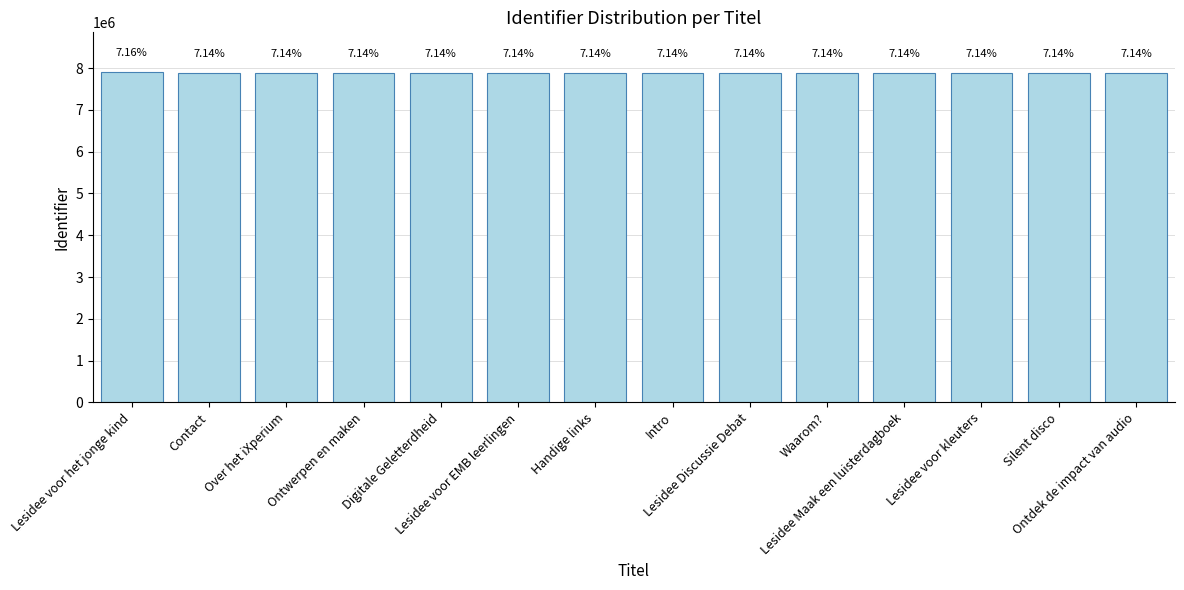

Are the bars horizontal?

No